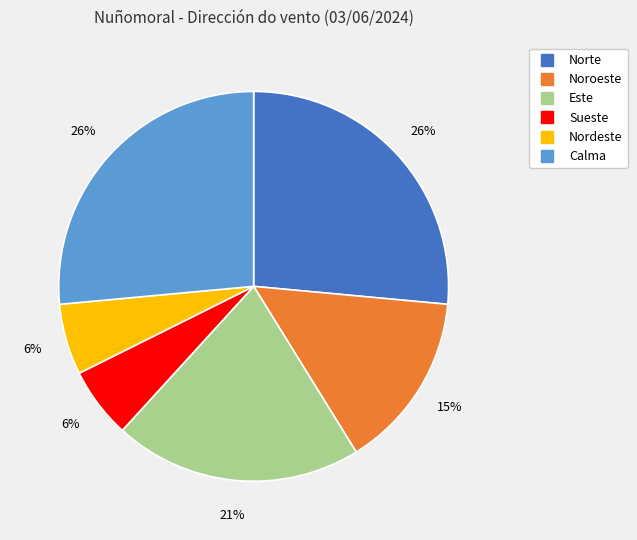

Does Noroeste account for over 50% of the chart?

No